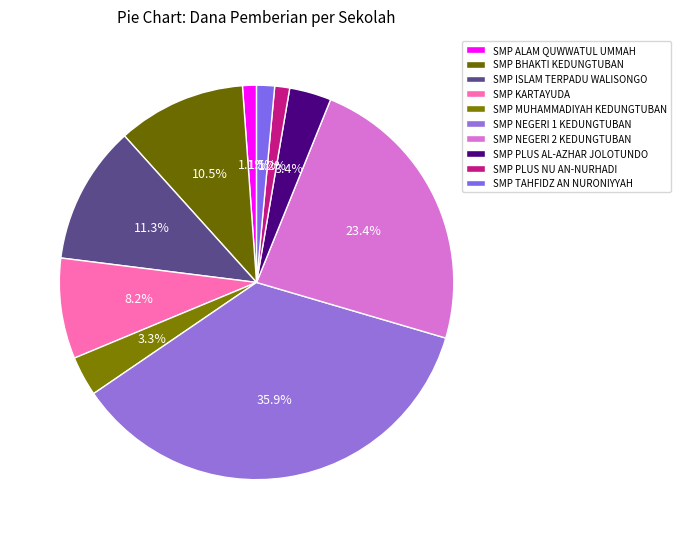

The SMP NEGERI 2 KEDUNGTUBAN slice represents 35% of the pie. True or false?

False